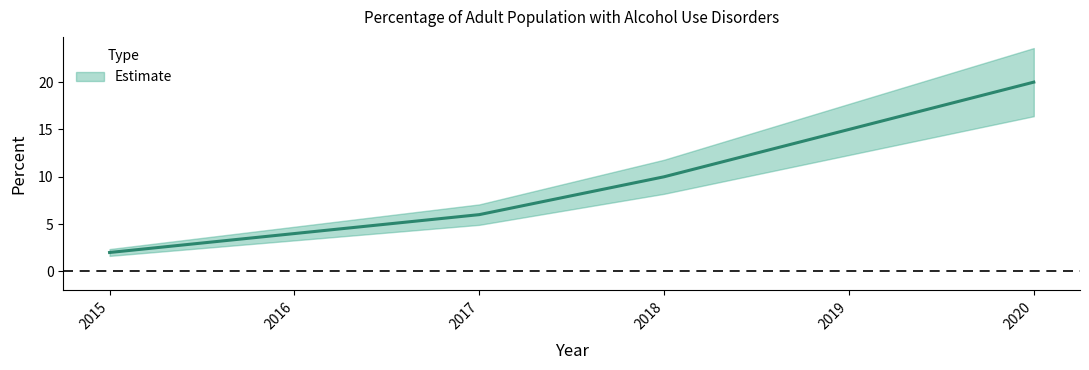

Between 2016 and 2018, which is larger?

2018